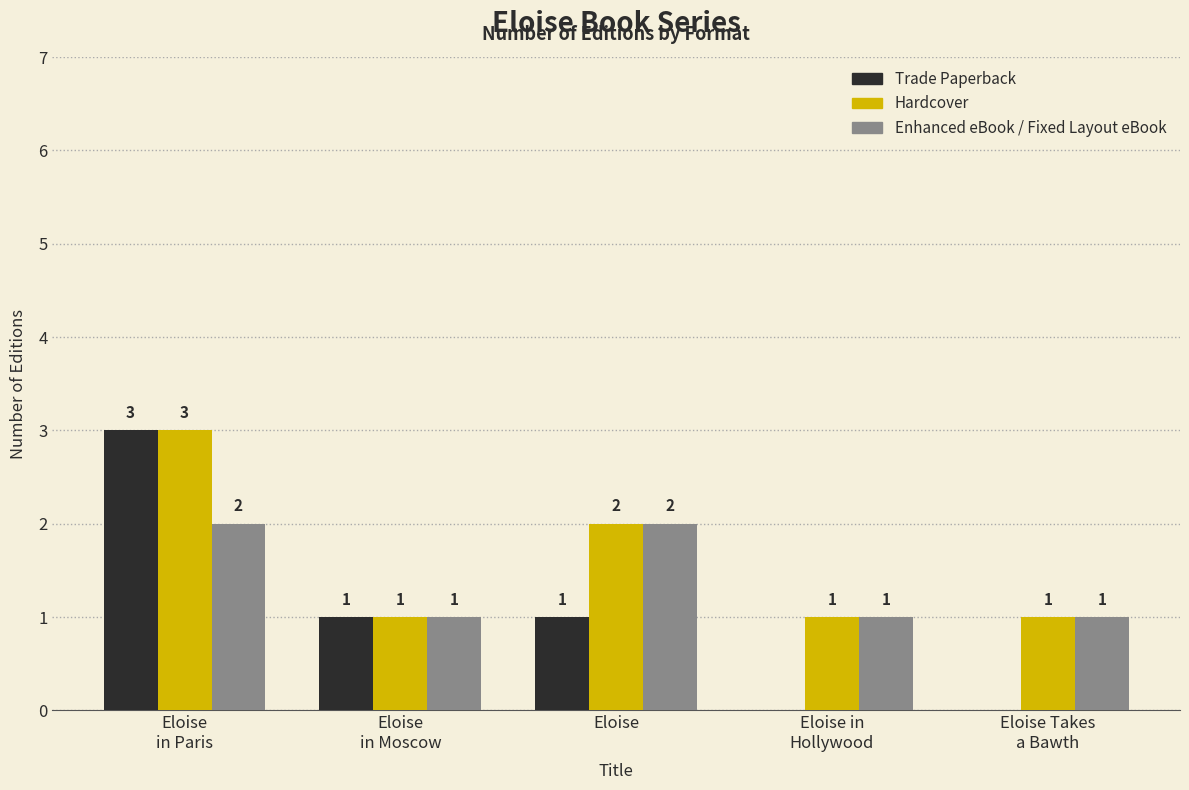

Which series has the largest total across all categories?

Hardcover